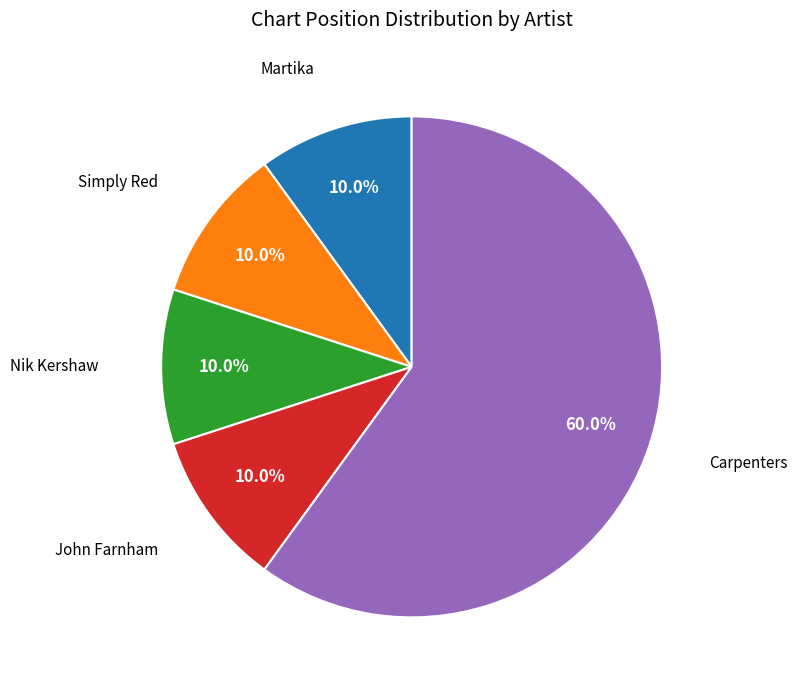

What percentage do John Farnham and Martika together represent?

20.0%